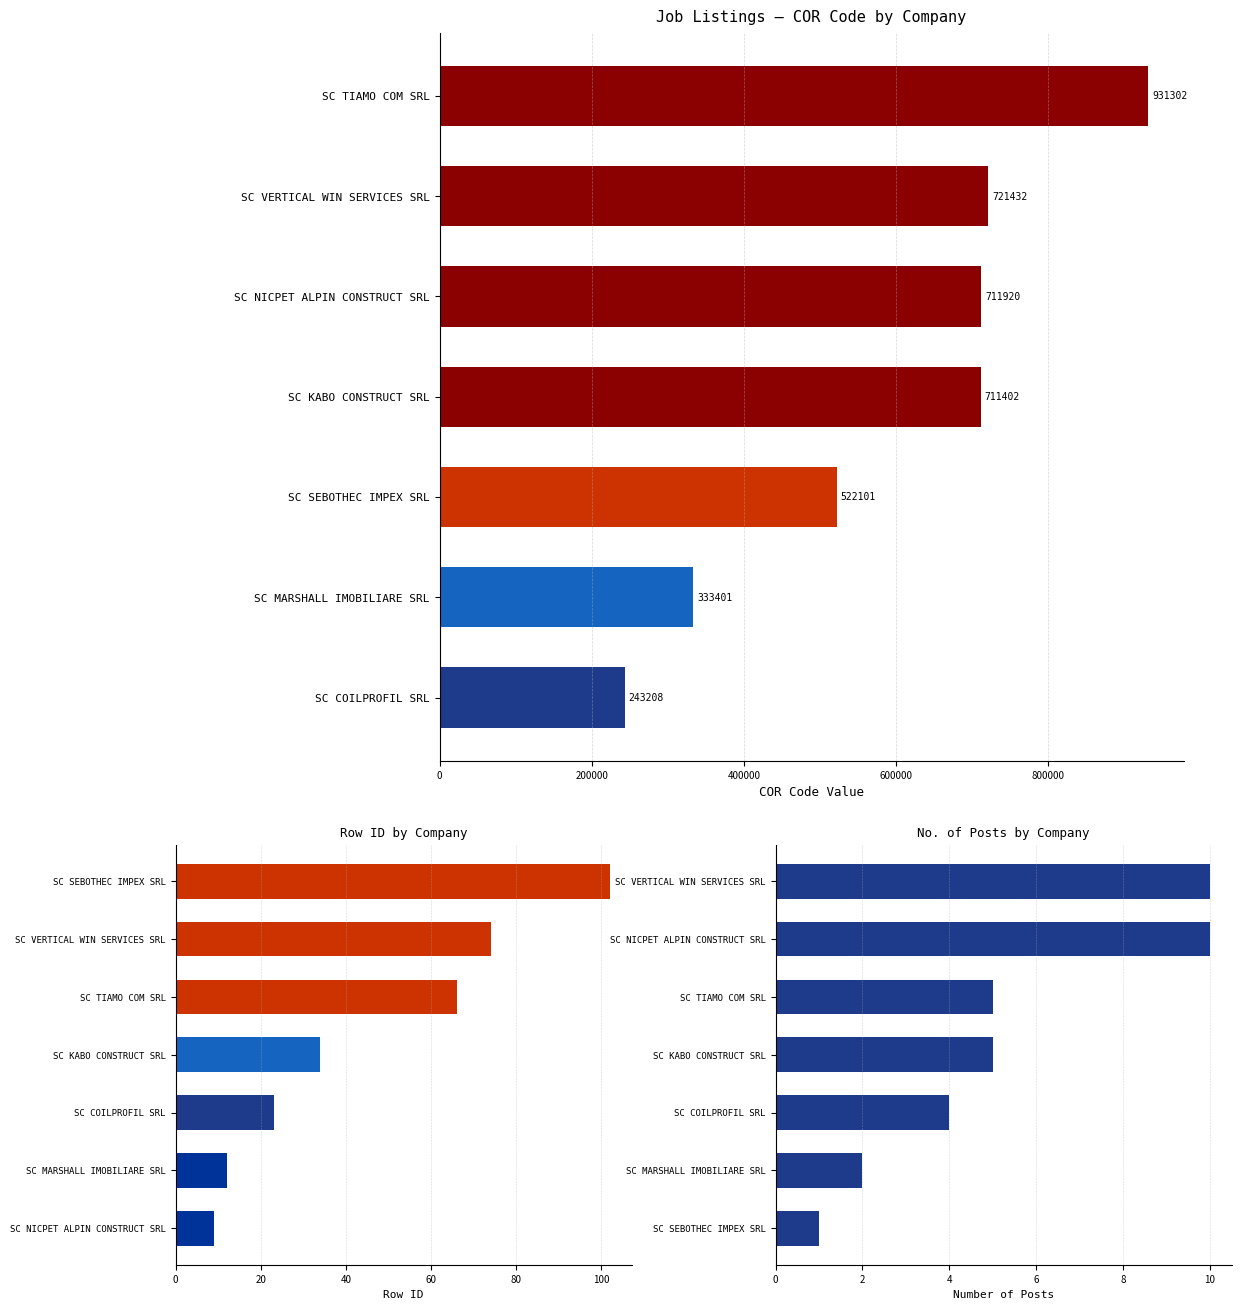

What is the difference between the maximum and minimum values in the No. Posts series?

9